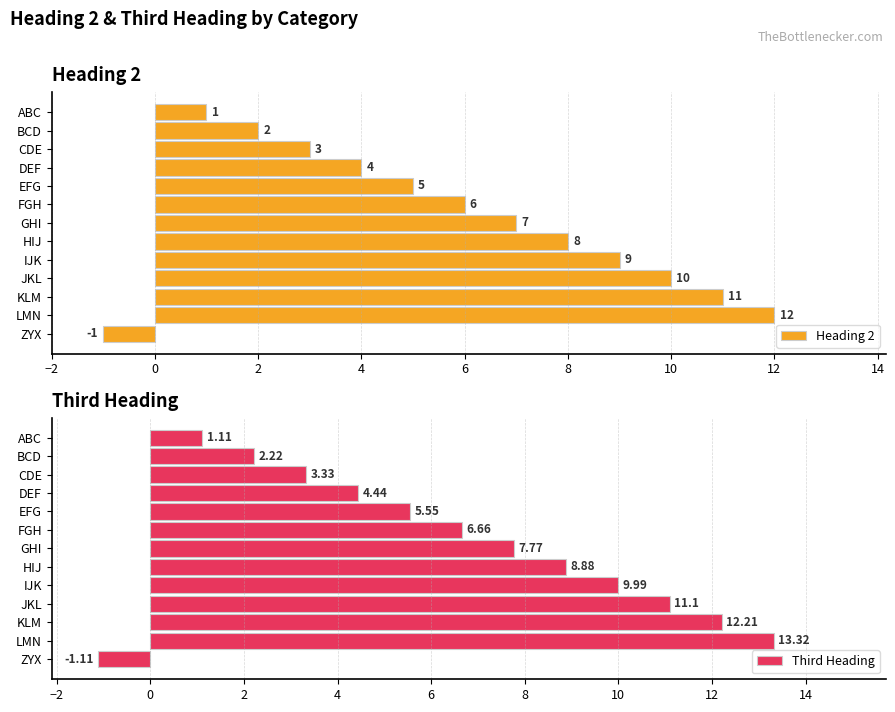

At which label does Heading 2 reach its minimum?

ZYX